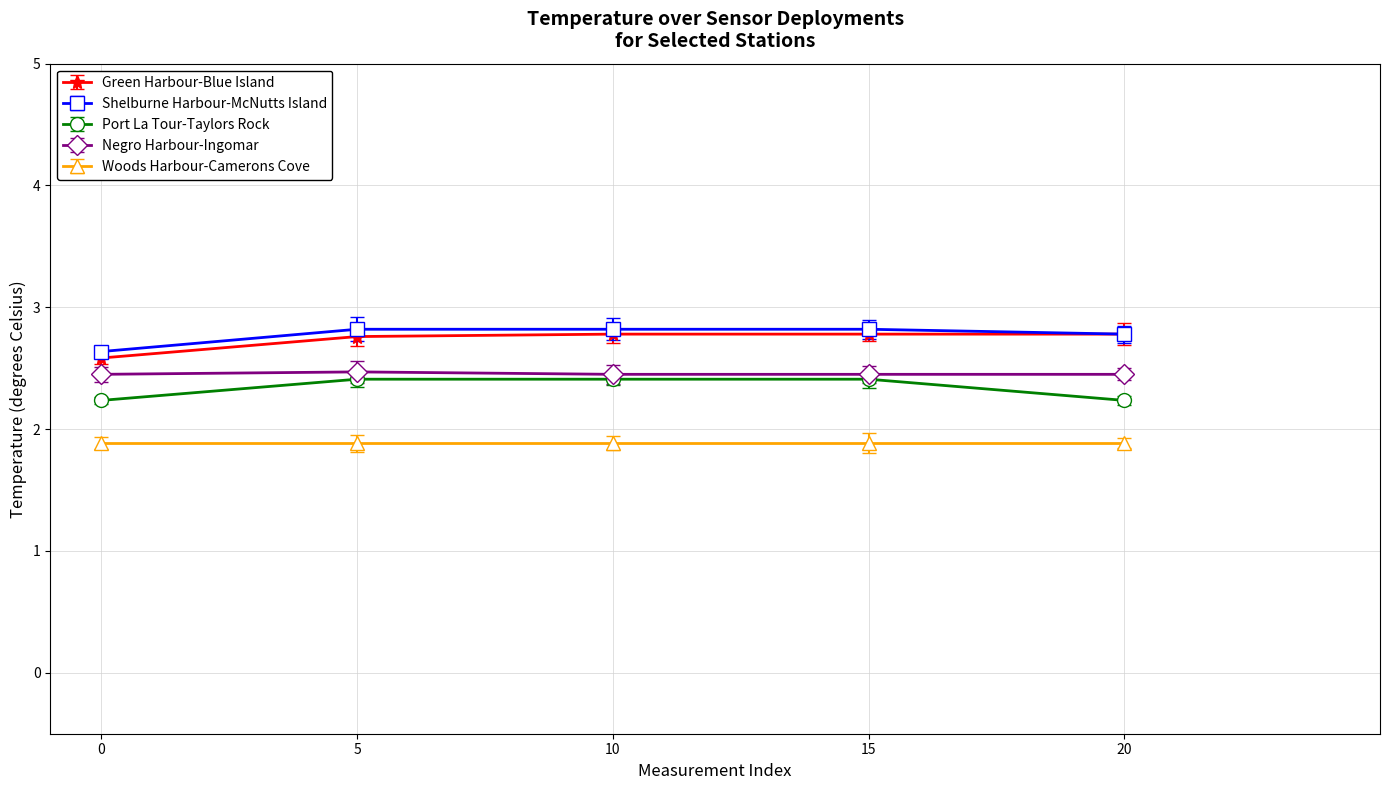

True or false: Woods Harbour-Camerons Cove has more than 2 points higher than both neighbors.

False